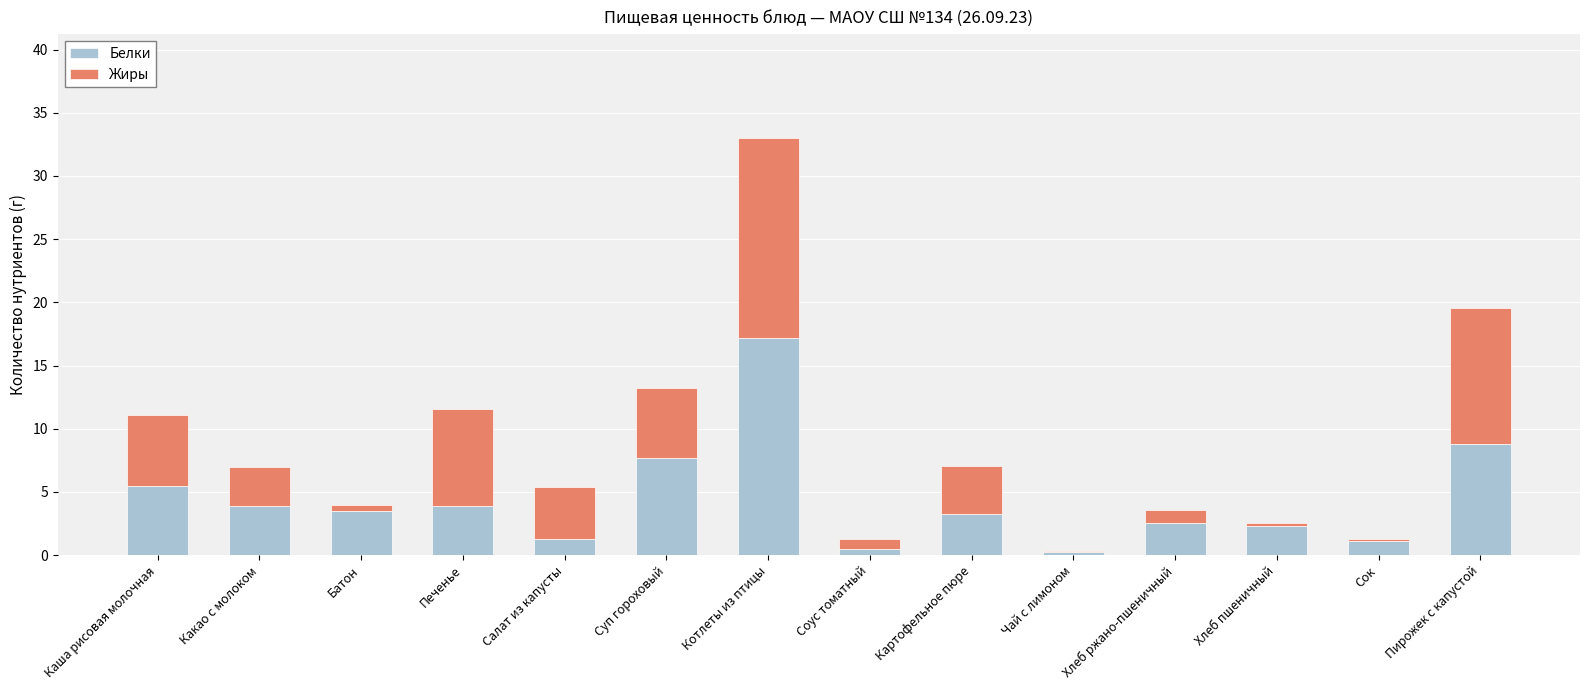

At which label does Белки reach its peak?

Котлеты из птицы